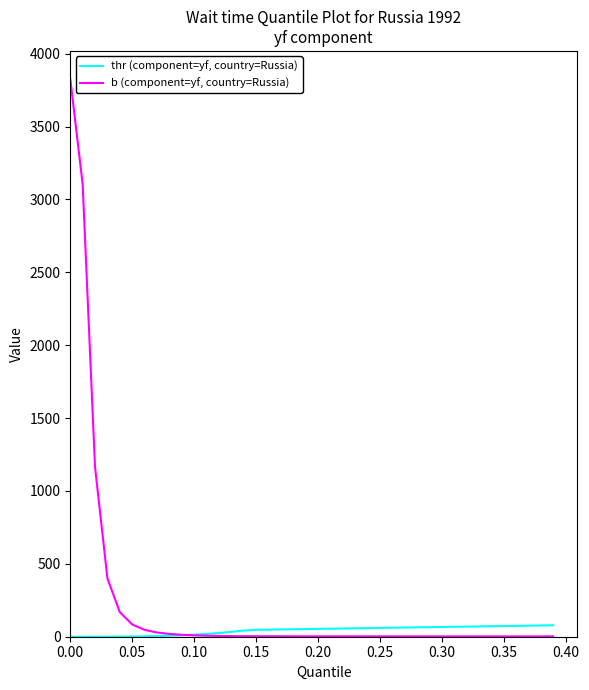

Which series has the largest total across all categories?

b (component=yf, country=Russia)